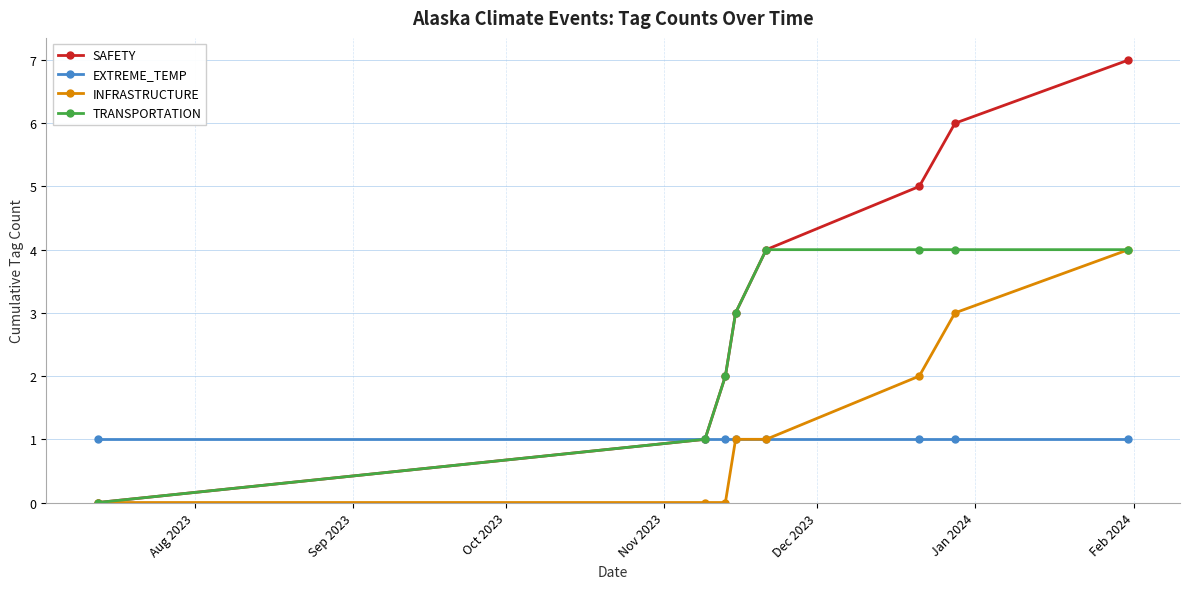

What is the greatest value displayed?

7